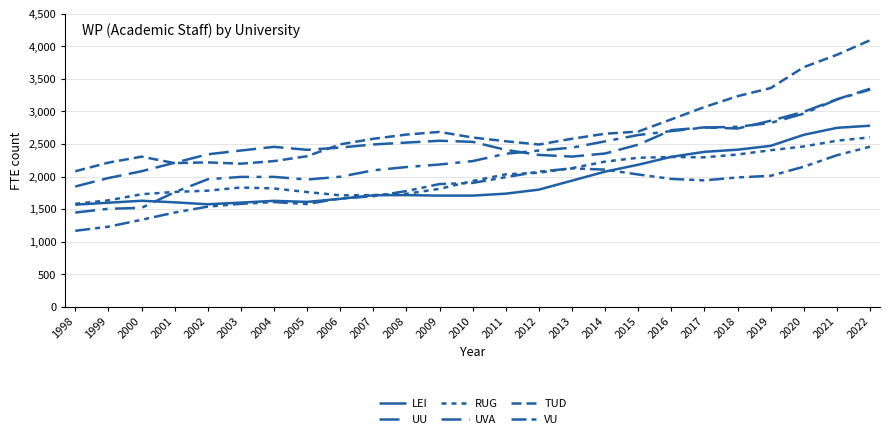

Is the value of LEI at 2011 greater than the value of TUD at 2002?

No